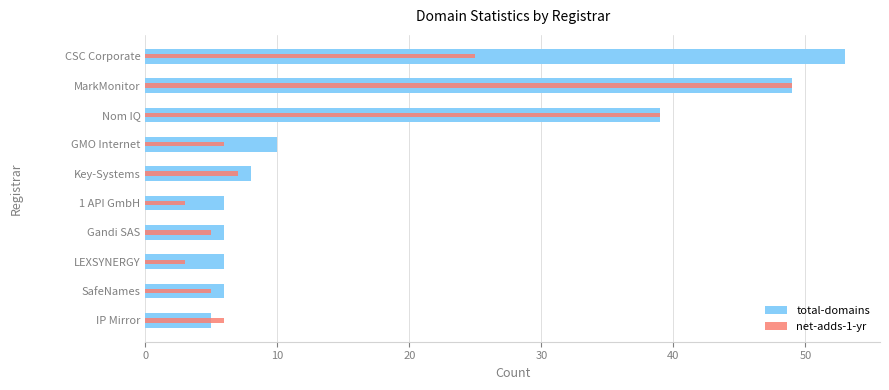

What is the average value of the net-adds-1-yr series?

15